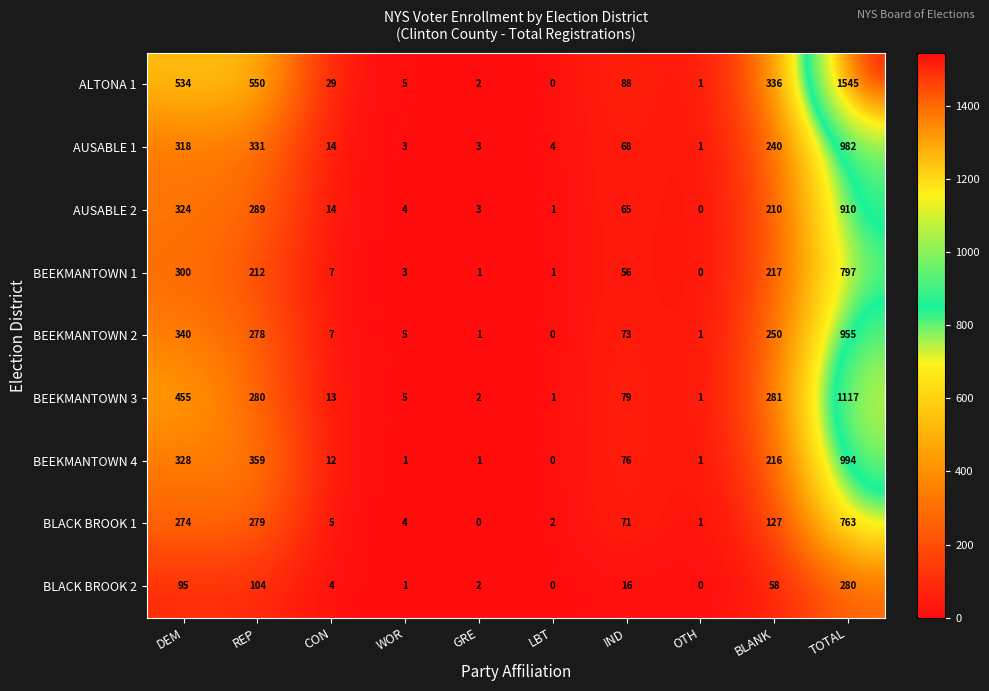

At how many categories does at least one series exceed 1111?

1